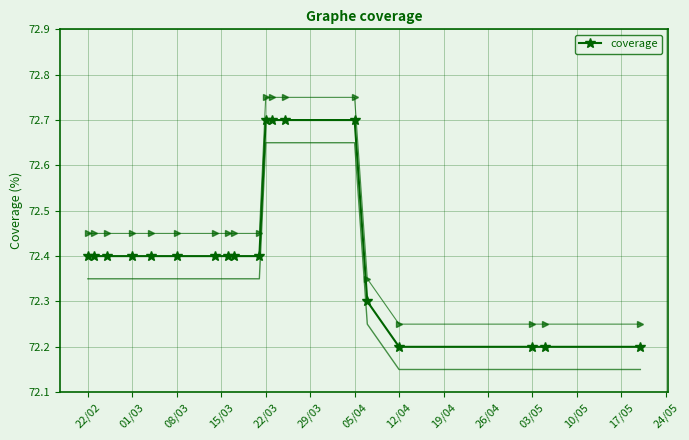

The value of coverage at 05/04 is 16.4. True or false?

False